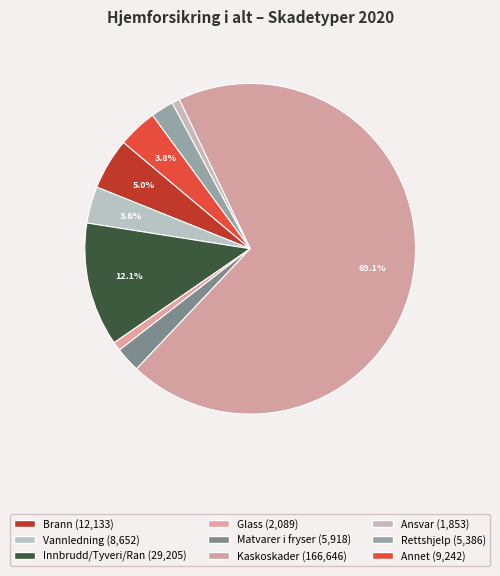

Count the number of slices in the pie.

9